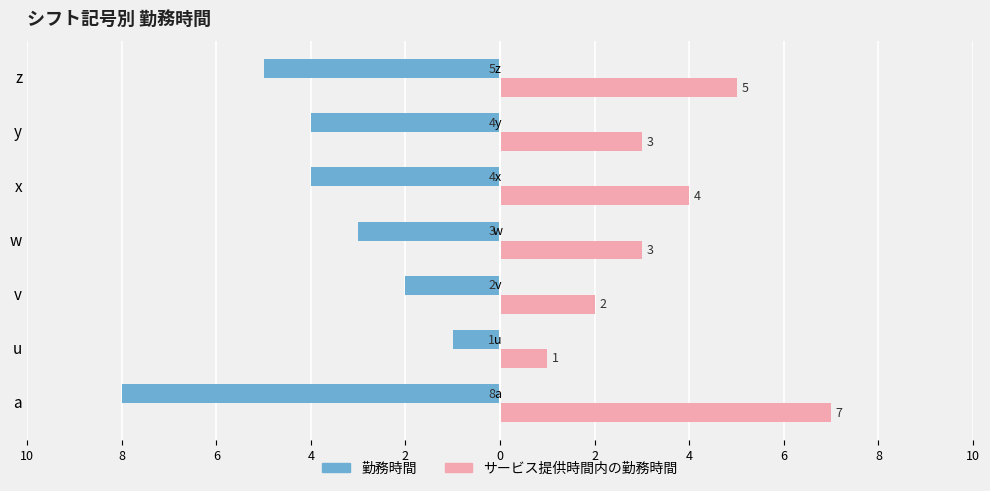

What is the minimum value for サービス提供時間内の勤務時間?

1